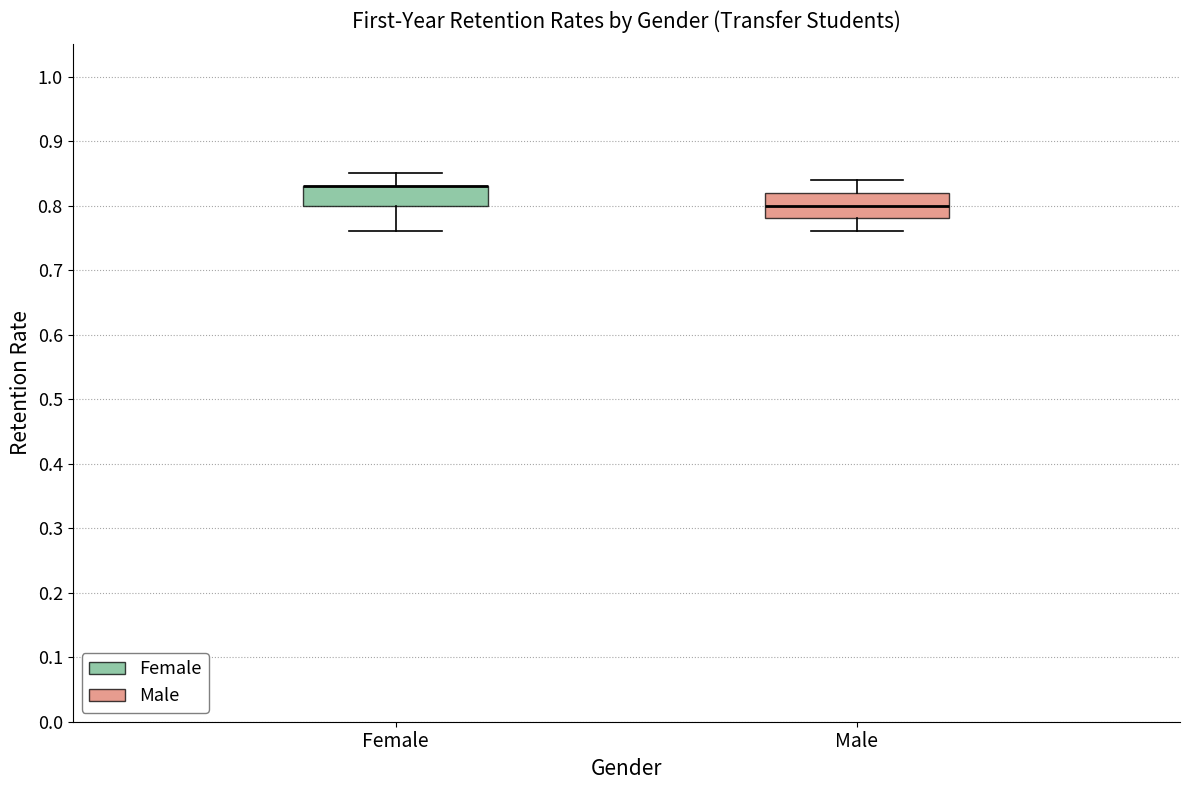

Reading left to right, read every box against the y-axis: the position of its median line, the range the box covers, and the ends of its whiskers. The values are not printed on the chart, so give them approximately, as read against the axis.

Female: median 0.83 (drawn on the box's upper edge), box 0.80 to 0.83, whiskers 0.76 to 0.85
Male: median 0.80, box 0.78 to 0.82, whiskers 0.76 to 0.84